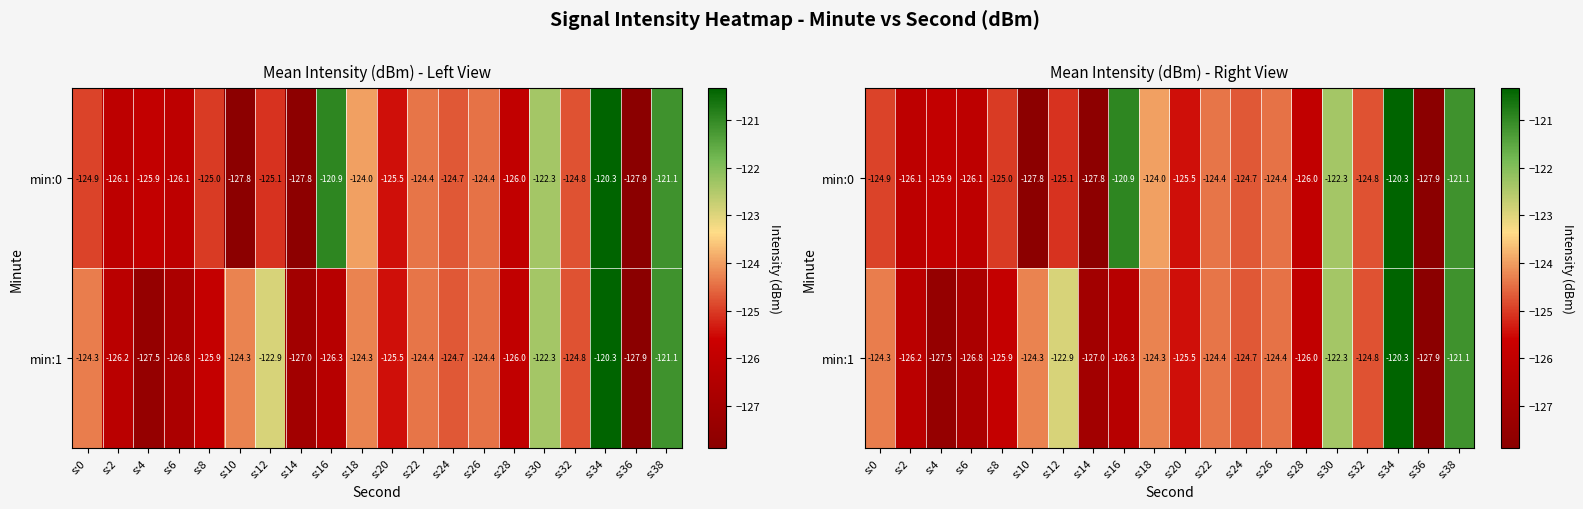

Which series has the widest spread of values?

min:0